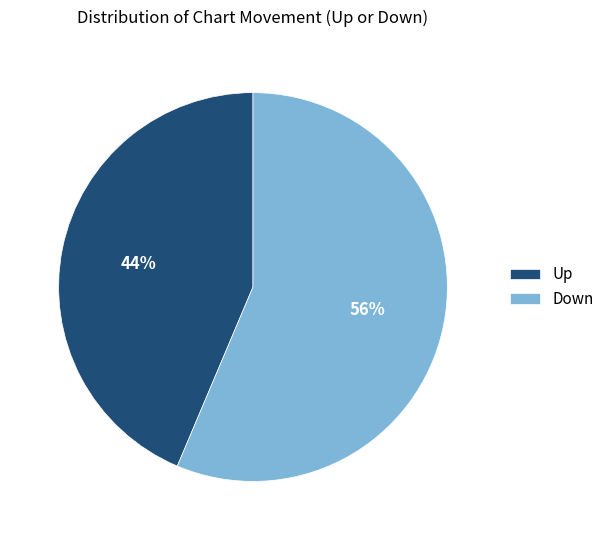

Count the number of slices in the pie.

2